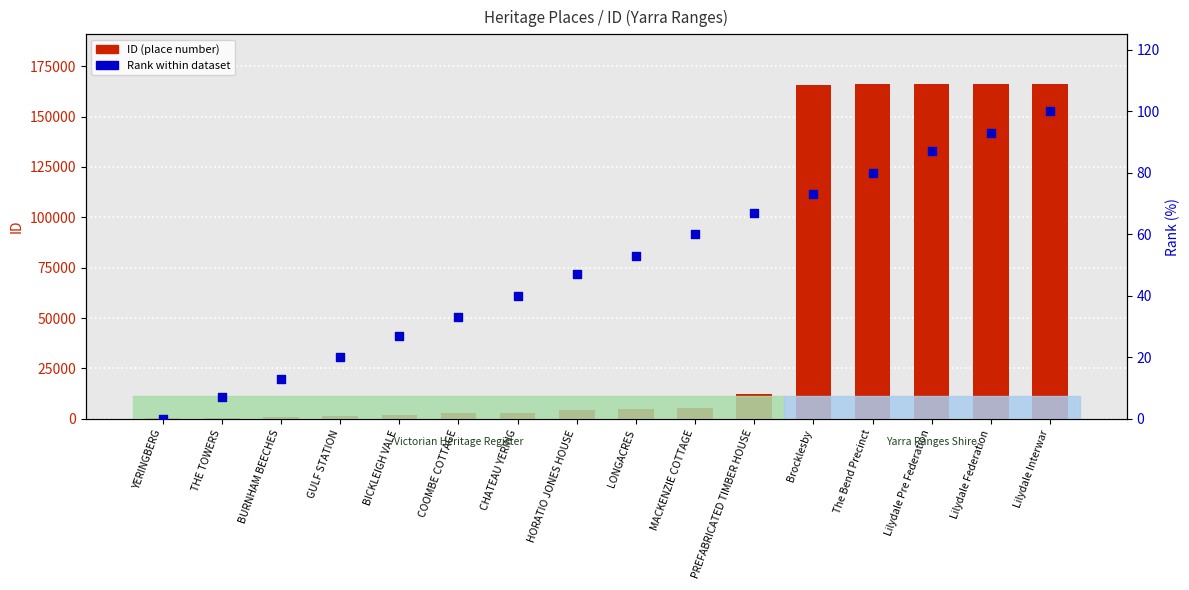

Which series contains the highest Y value?

ID (place number)